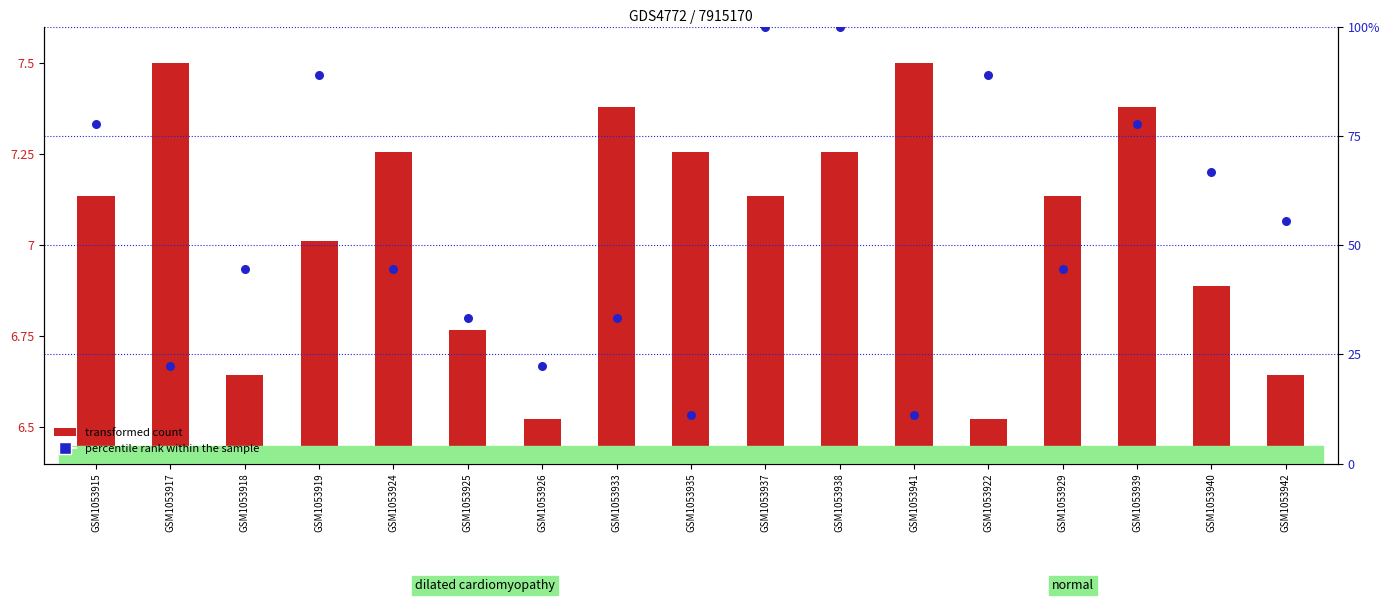

Which series reaches the minimum Y coordinate?

transformed count